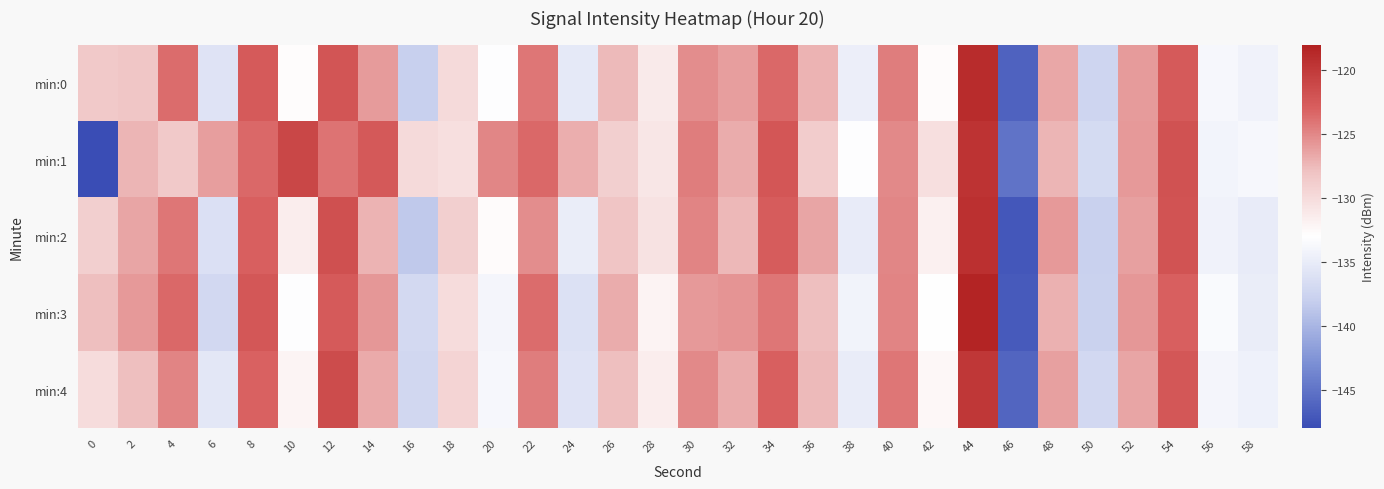

Rank the series by their maximum value, from lowest to highest.

min:4, min:1, min:2, min:0, min:3